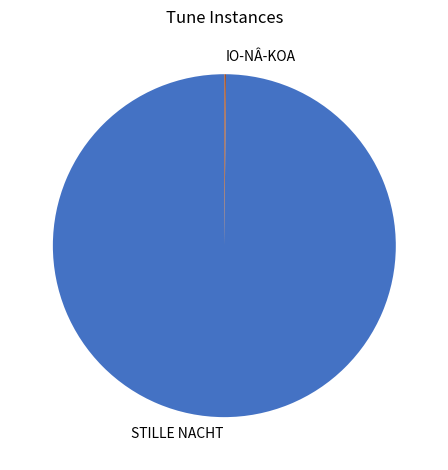

The STILLE NACHT slice represents 100% of the pie. True or false?

True